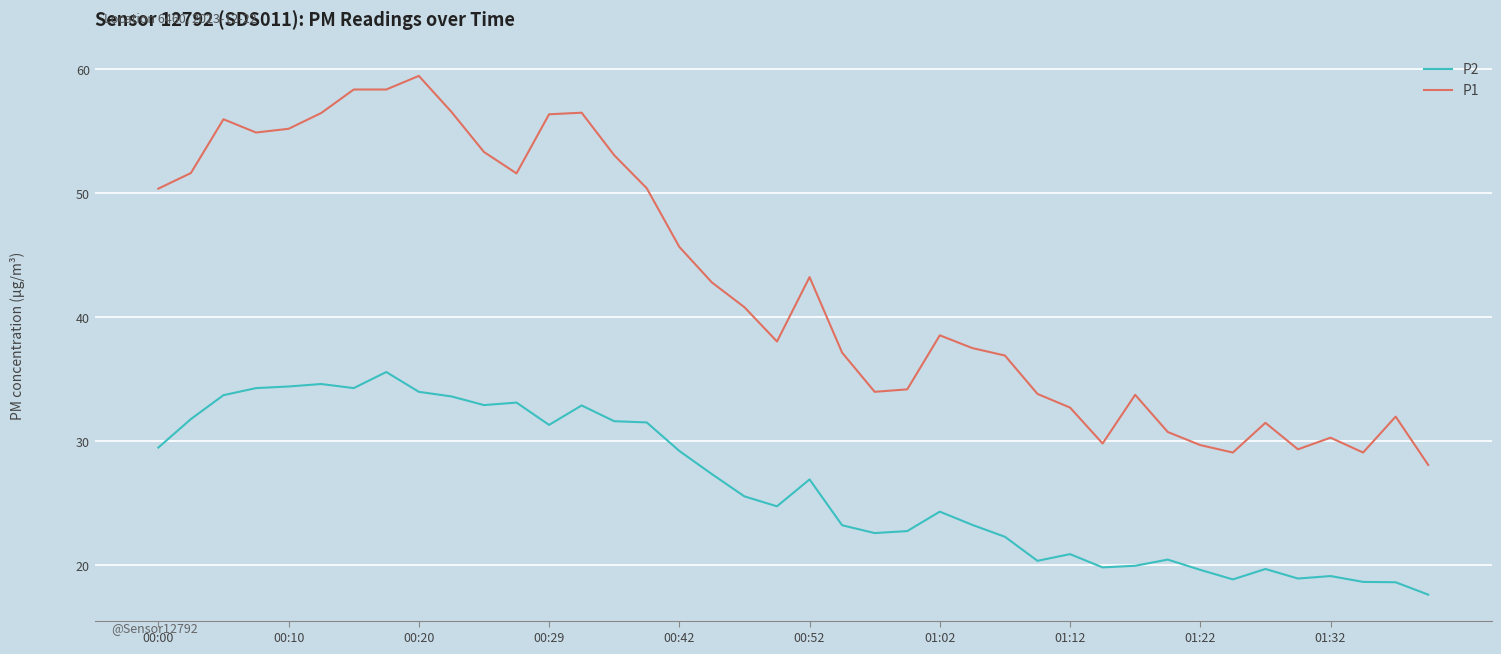

True or false: P1 and P2 cross at least once.

False